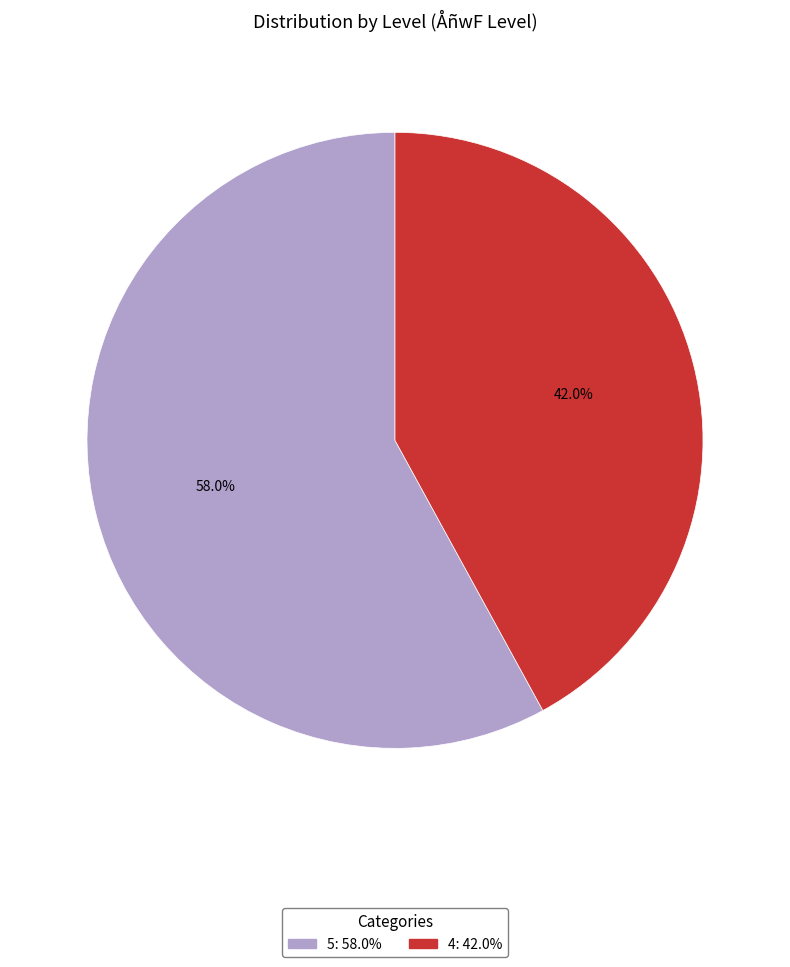

What is the majority slice?

5